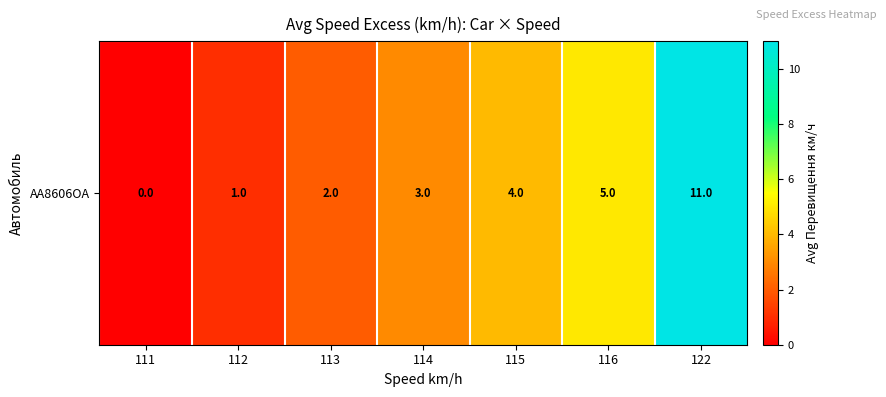

True or false: the data shows 1 at 112.

True